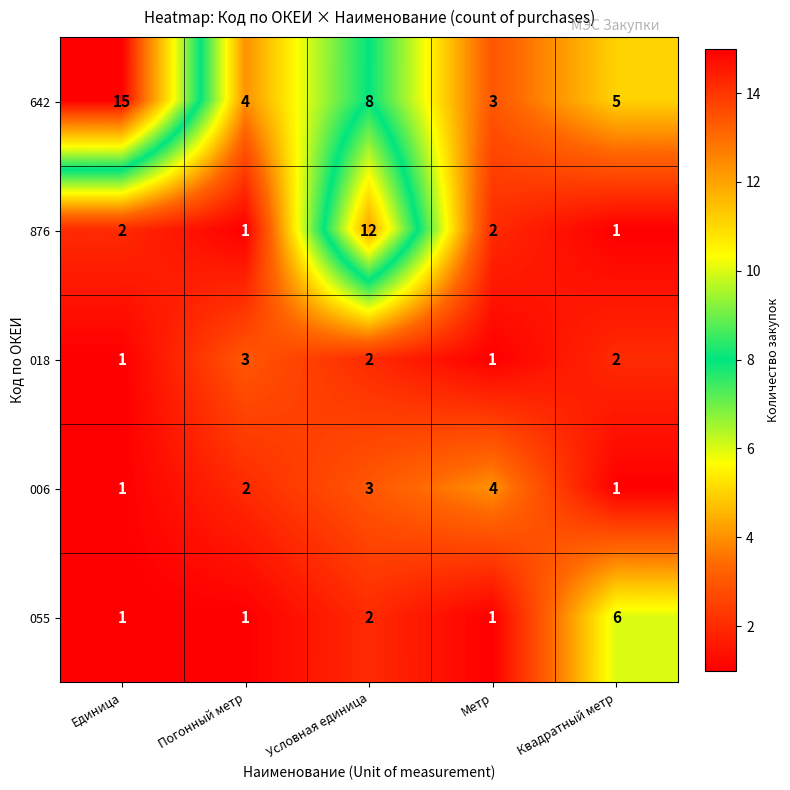

True or false: 006 has a value of 0 at Квадратный метр.

False